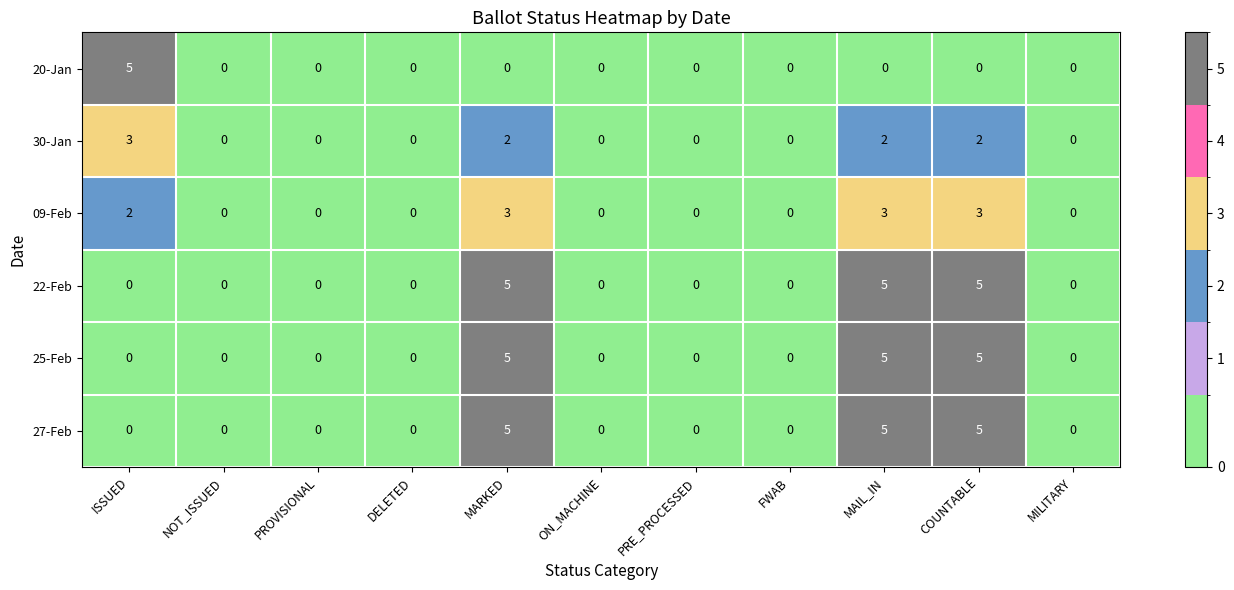

Count the 25-Feb values in the range 0 to 5.

11